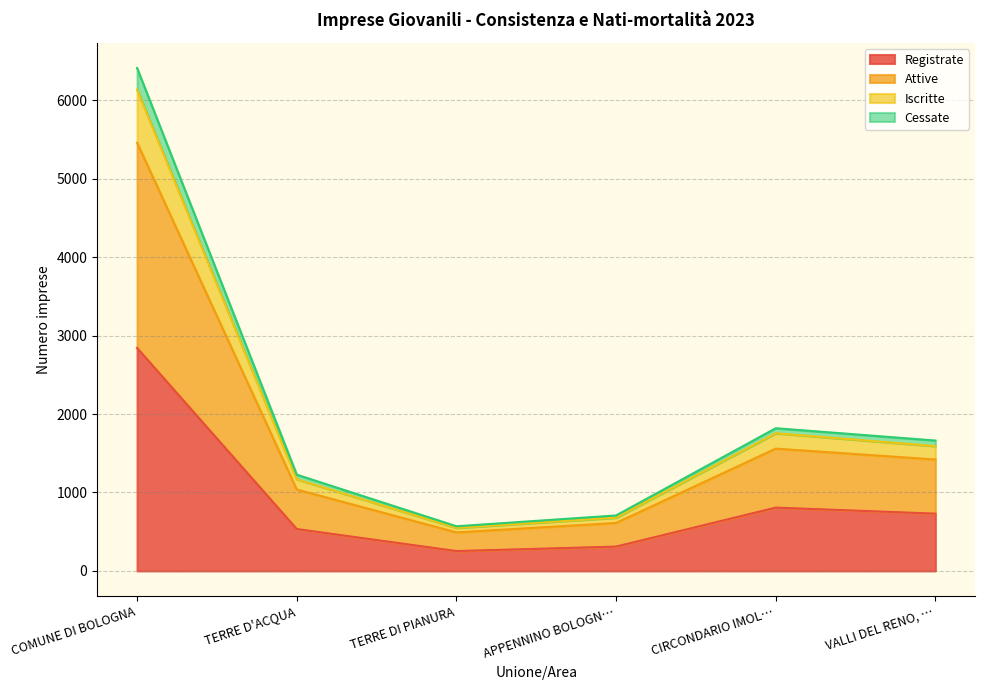

How many lines are shown in the chart?

4